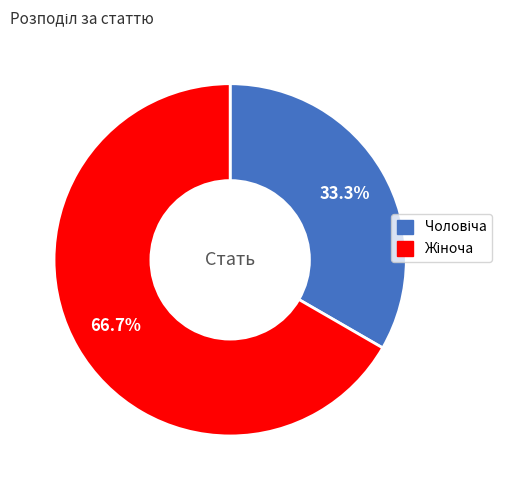

Does any single category account for the majority?

Yes